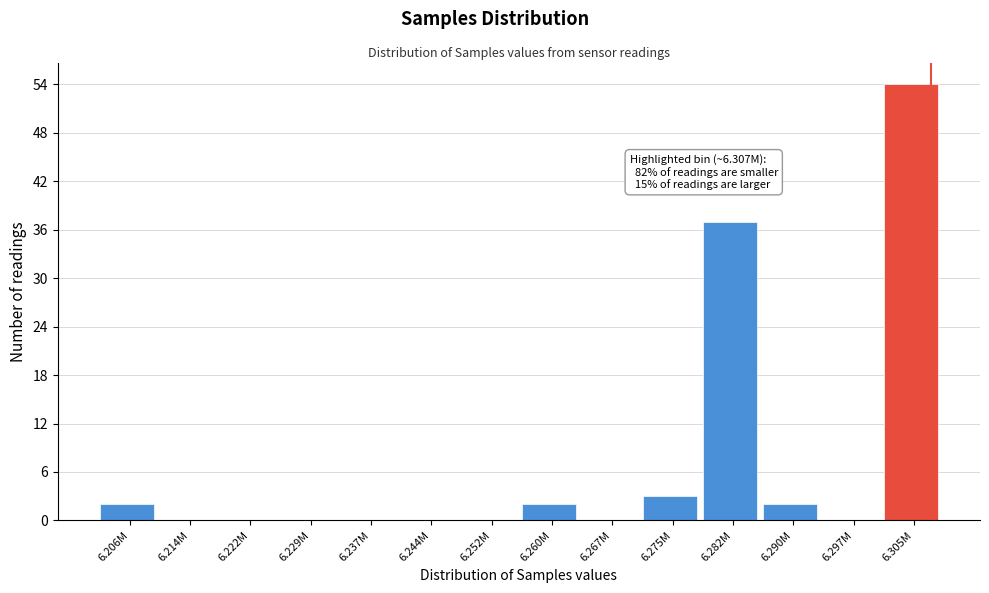

Reading left to right, transcribe all the data shown in this chart.

6.206M=2	6.214M=0	6.222M=0	6.229M=0	6.237M=0	6.244M=0	6.252M=0	6.260M=2	6.267M=0	6.275M=3	6.282M=37	6.290M=2	6.297M=0	6.305M=54